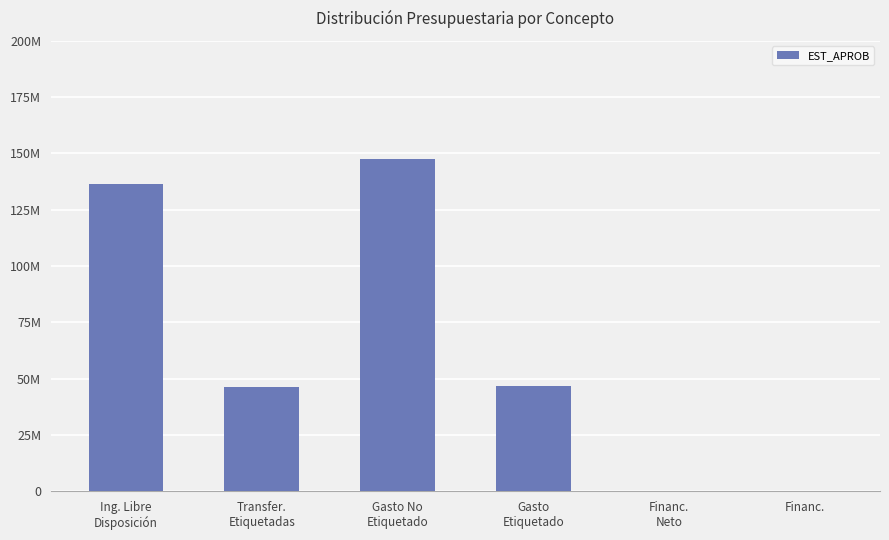

Between Gasto No
Etiquetado and Gasto
Etiquetado, which is larger?

Gasto No
Etiquetado